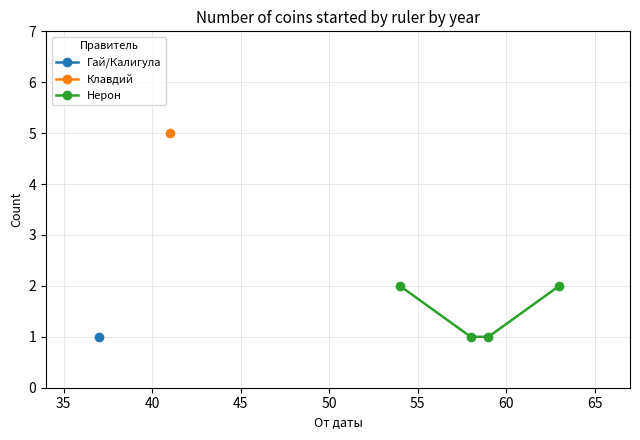

True or false: Нерон has more than 1 interior local peaks.

False